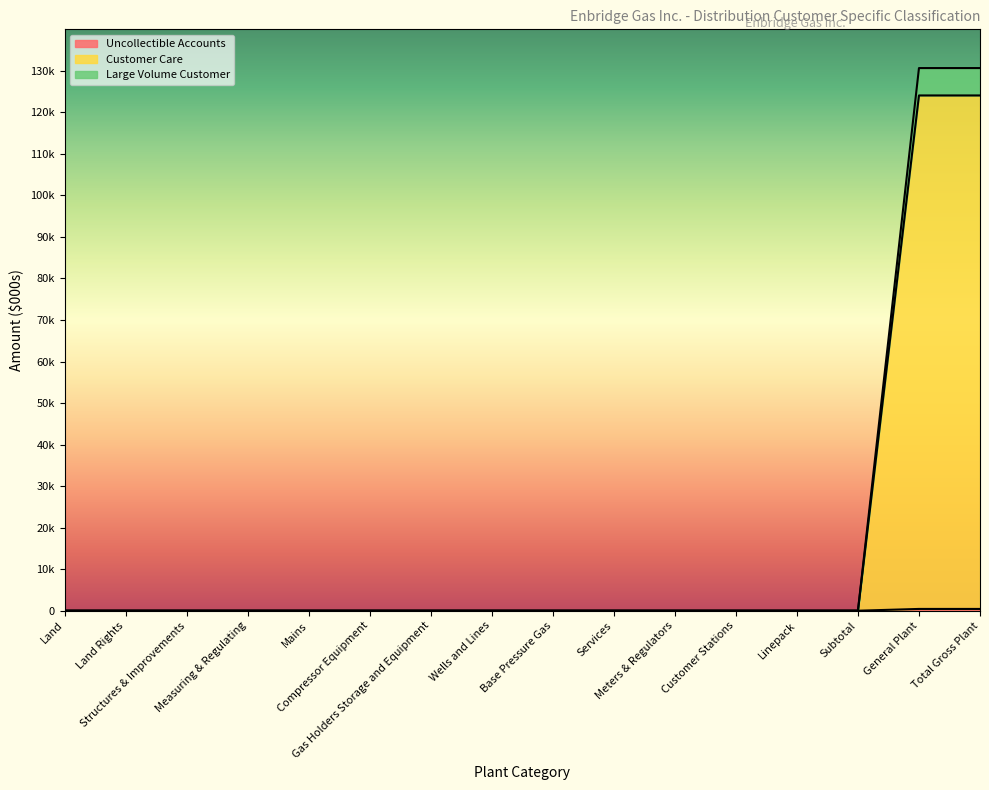

The value of Large Volume Customer at Structures & Improvements is -41189.5. True or false?

False